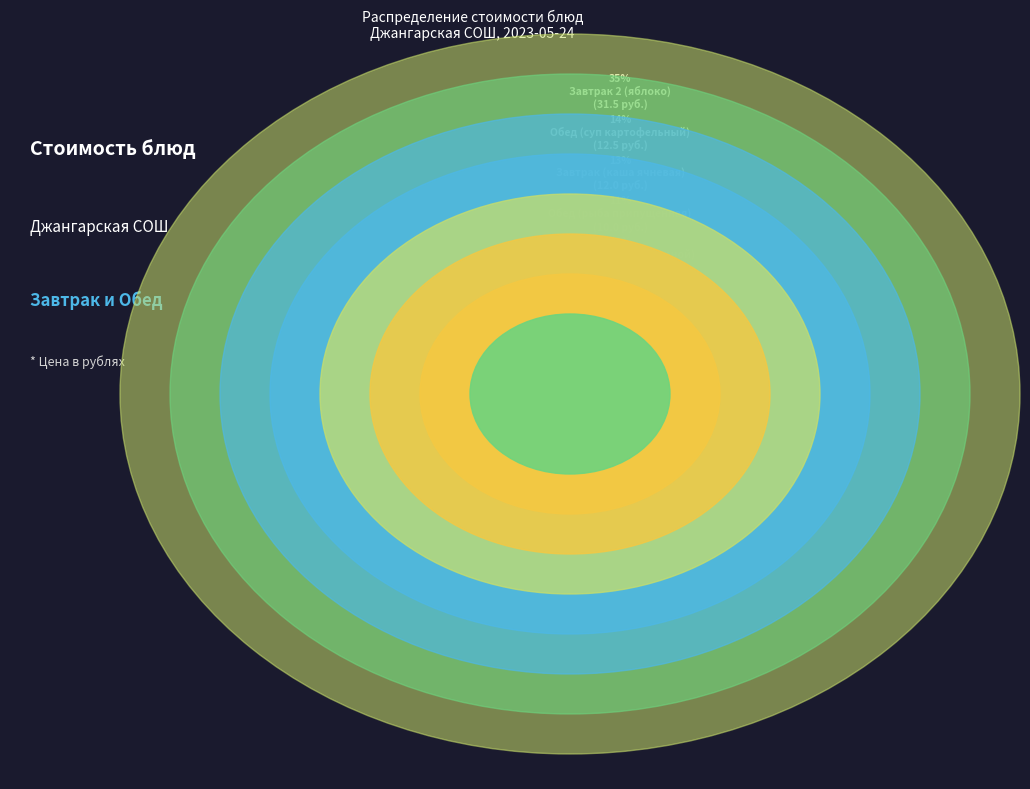

What percentage is the Обед (картофель отварной) slice, to the nearest percent?

10%